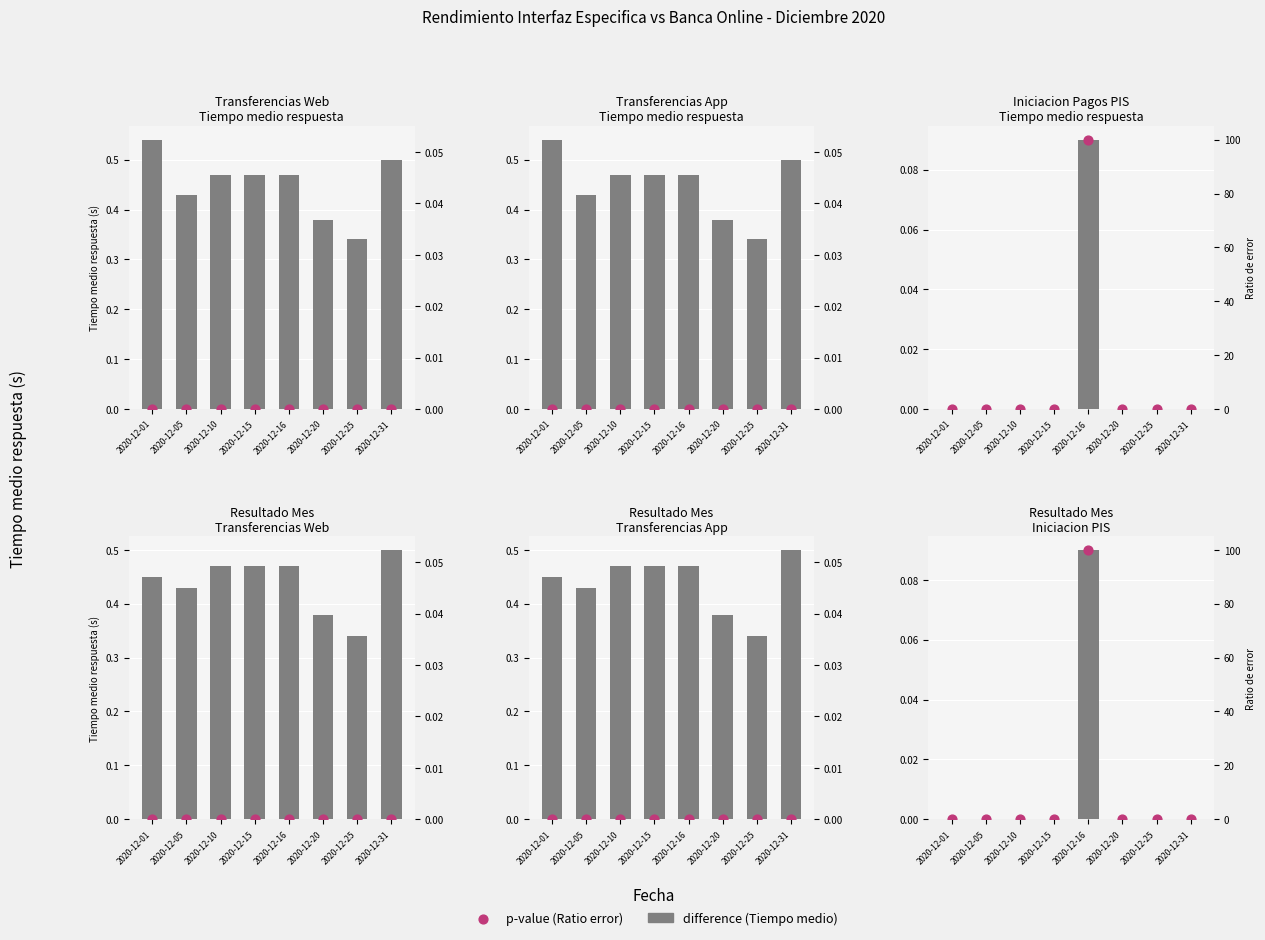

Which series has the largest Y range (max minus min)?

p-value